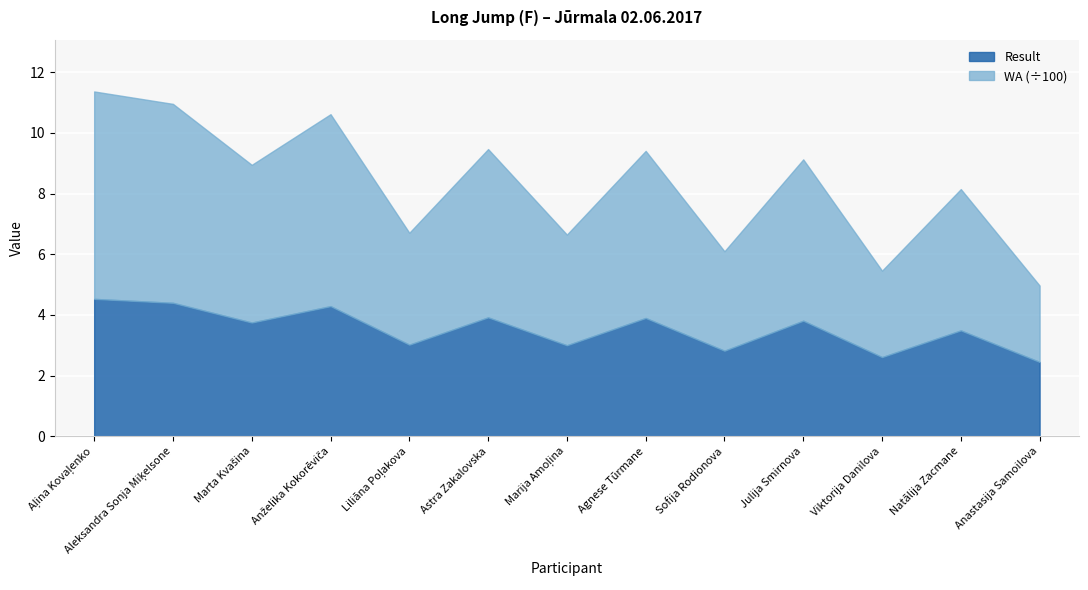

In Result, how many points are lower than both neighbors (excluding endpoints)?

5